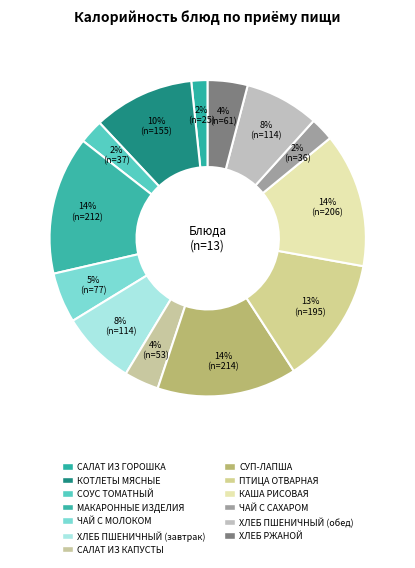

To the nearest percent, what is the combined percentage of МАКАРОННЫЕ ИЗДЕЛИЯ and СОУС ТОМАТНЫЙ?

17%